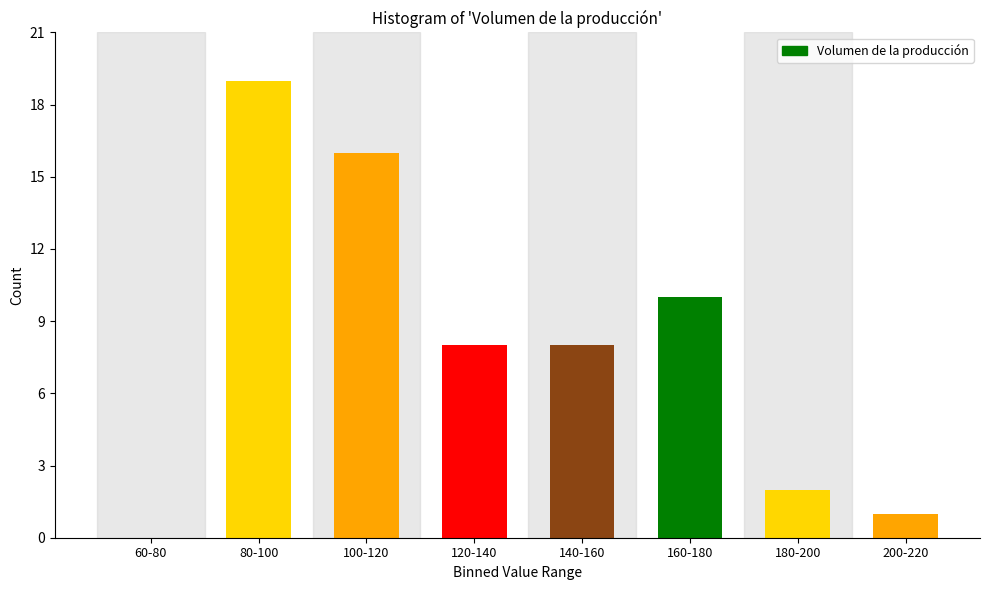

Reading left to right, what are all the values shown in this chart?

60-80=0	80-100=19	100-120=16	120-140=8	140-160=8	160-180=10	180-200=2	200-220=1